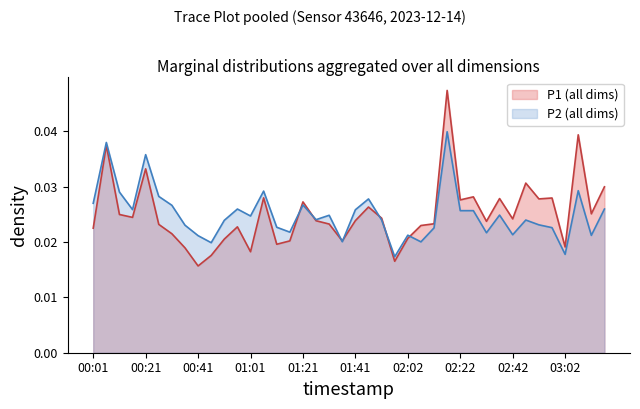

Which has a higher value, 03:02 or 02:07?

02:07